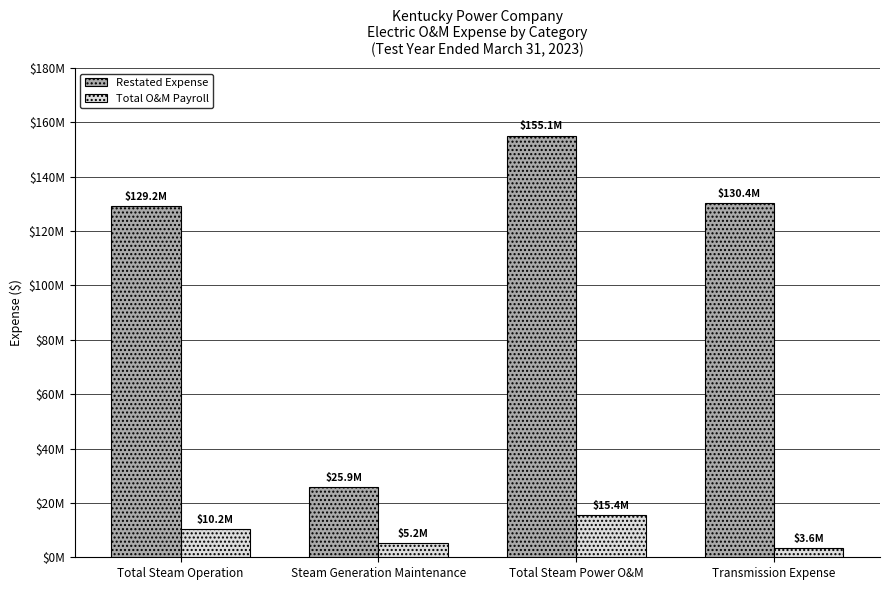

Where is Total O&M Payroll nearest to the value 9485405?

Total Steam Operation